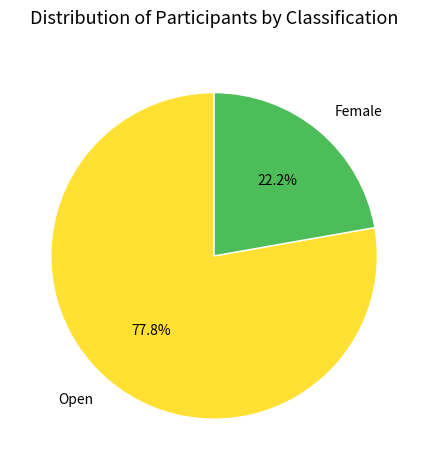

What portion of the pie excludes Female?

77.8%